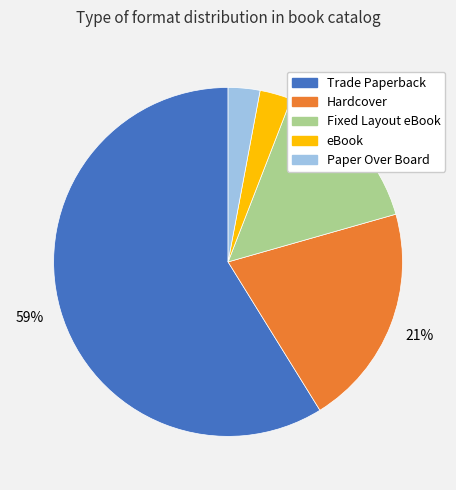

To the nearest percent, what is the difference between the eBook and Hardcover slice percentages?

18%